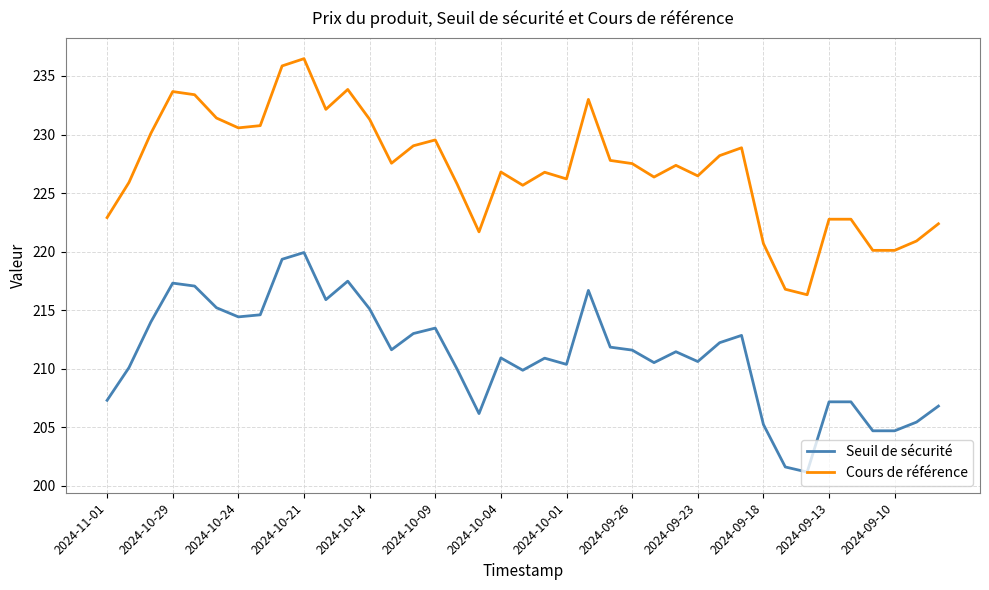

Rank the series by their maximum value, from highest to lowest.

Cours de référence, Seuil de sécurité